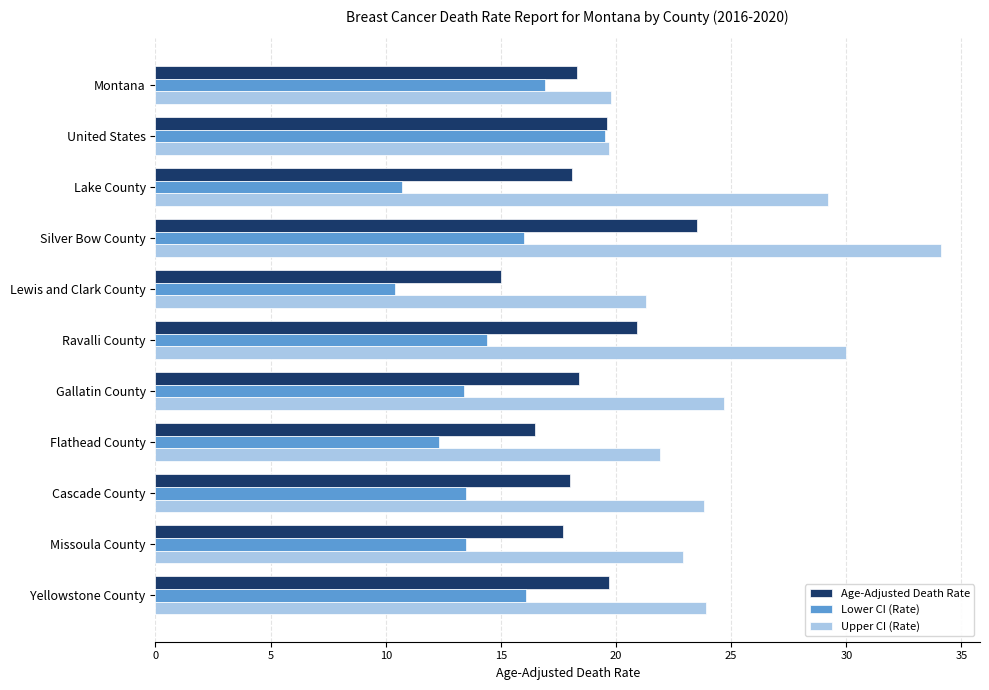

What is the sum of all Lower CI (Rate) values?

156.7